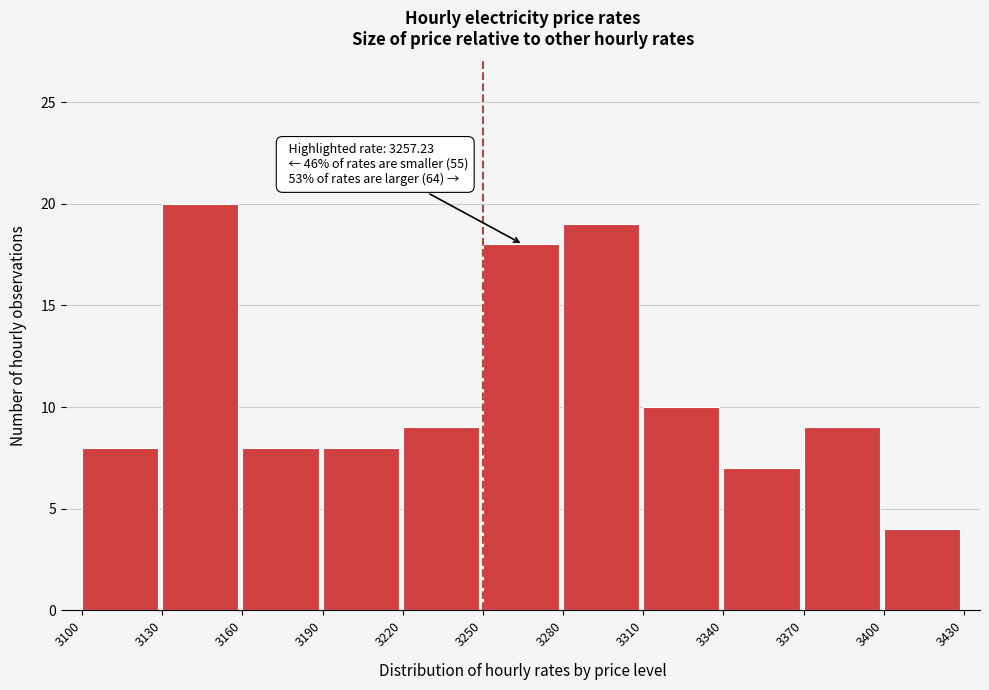

Over which range of the x-axis is the bar tallest?

3130 to 3160